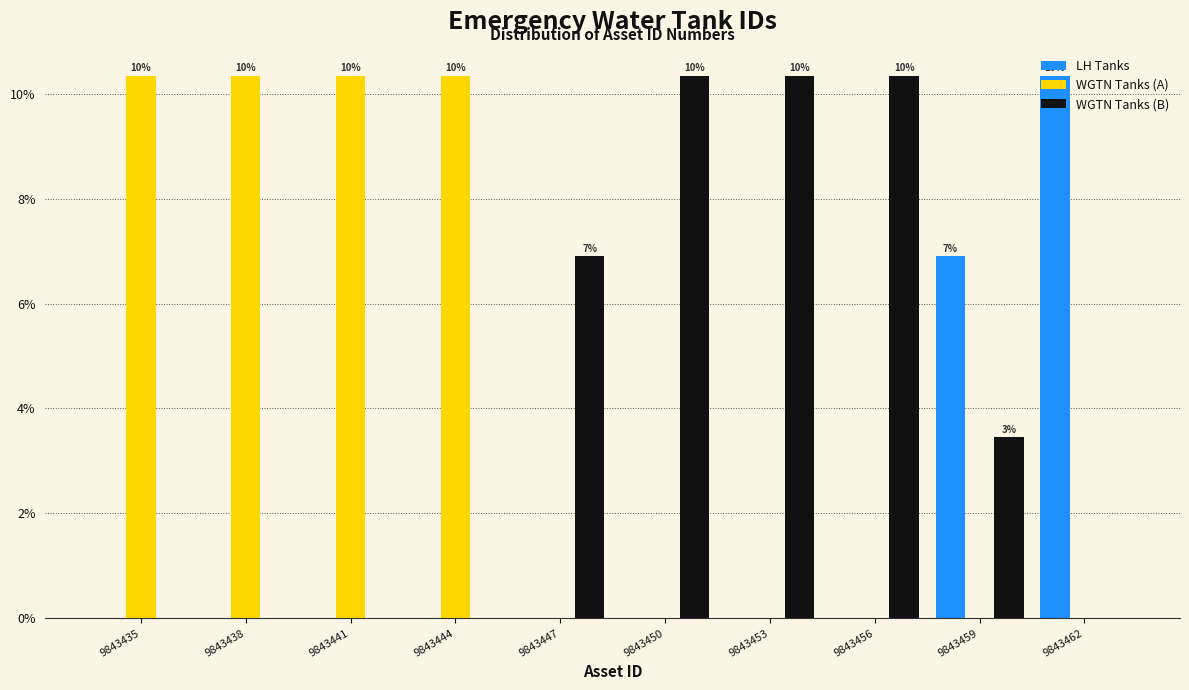

What is the highest value of the LH Tanks series?

10.3